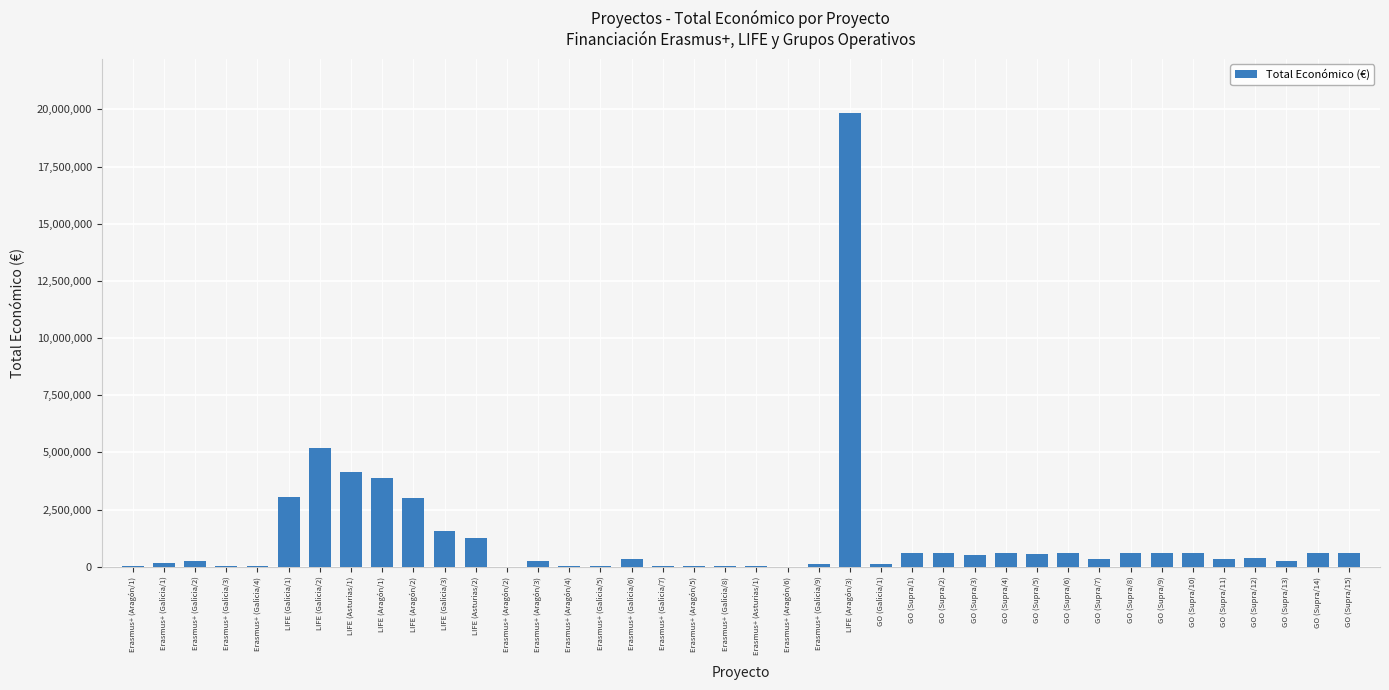

Which category has the highest value across all series?

LIFE (Aragón/3)